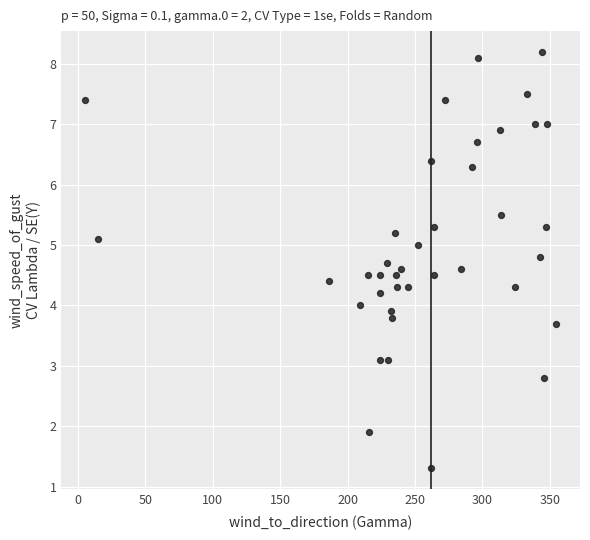

What is the range of X values (max minus min)?

350.0